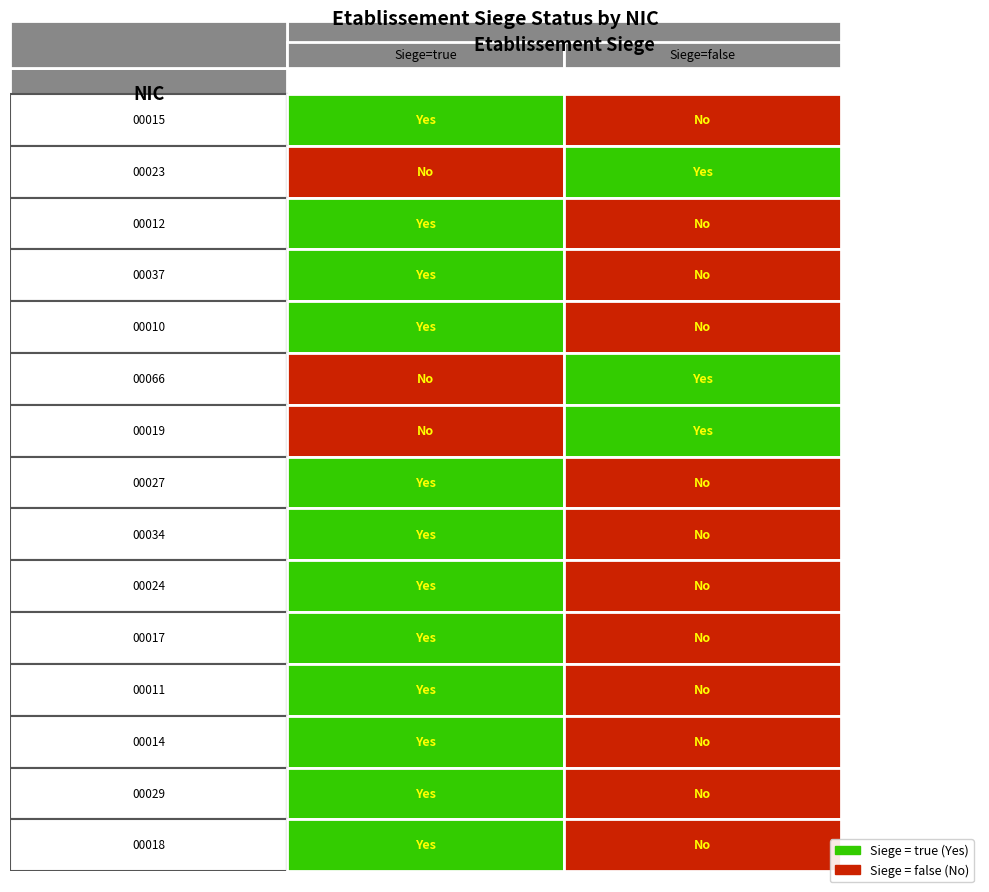

Between true and false, which is larger?

true